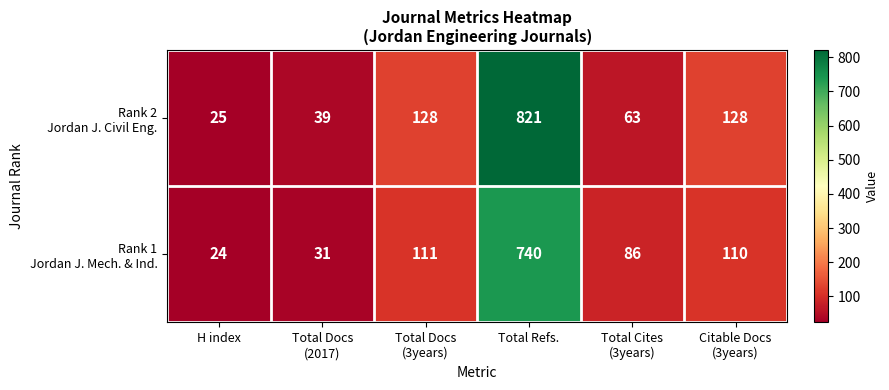

What is the smallest value displayed?

24